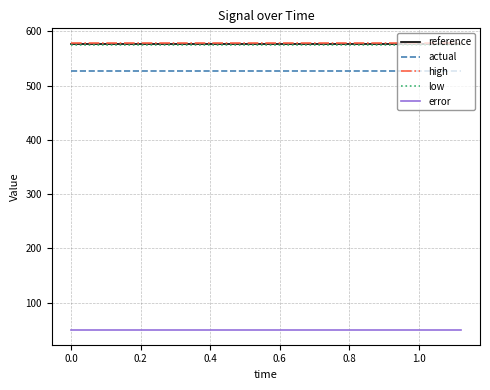

True or false: error and high cross at least once.

False